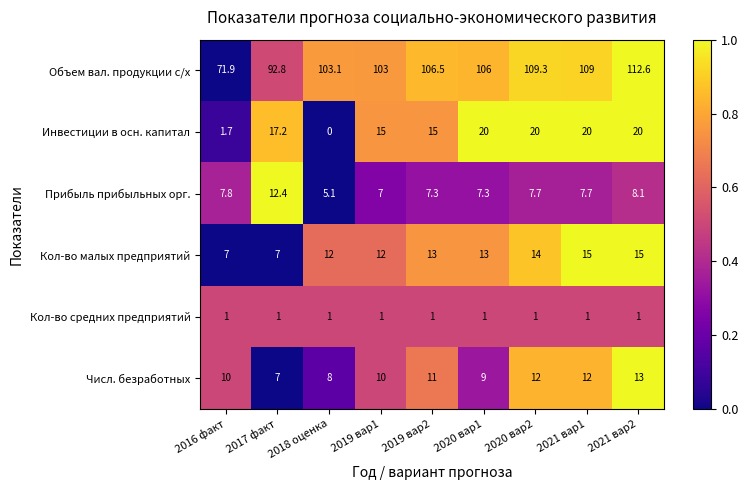

Between 2016 факт and 2020 вар1, which series saw the biggest shift?

Объем вал. продукции с/х